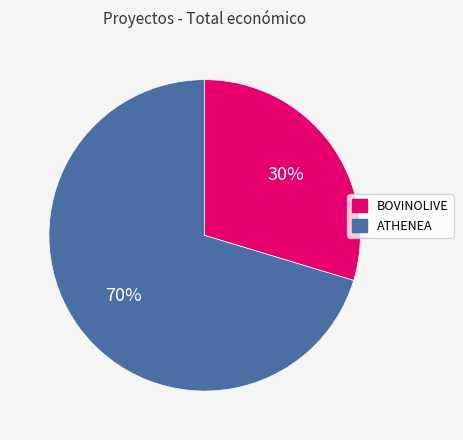

Which category accounts for the majority?

ATHENEA